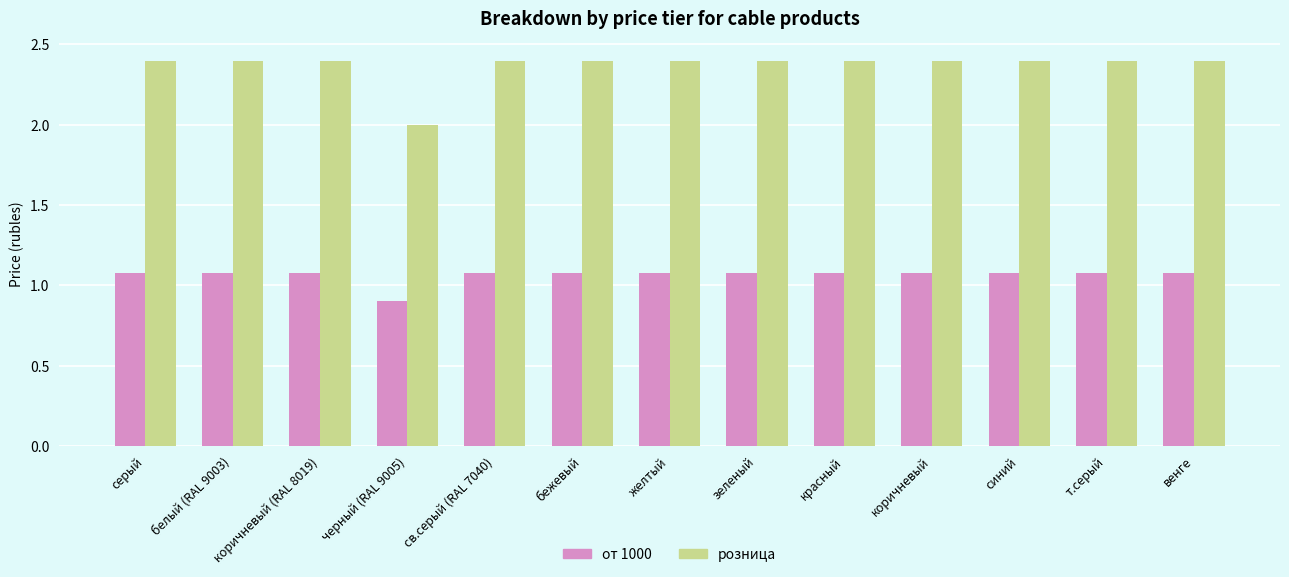

List the series in order of their peak value, lowest first.

от 1000, розница